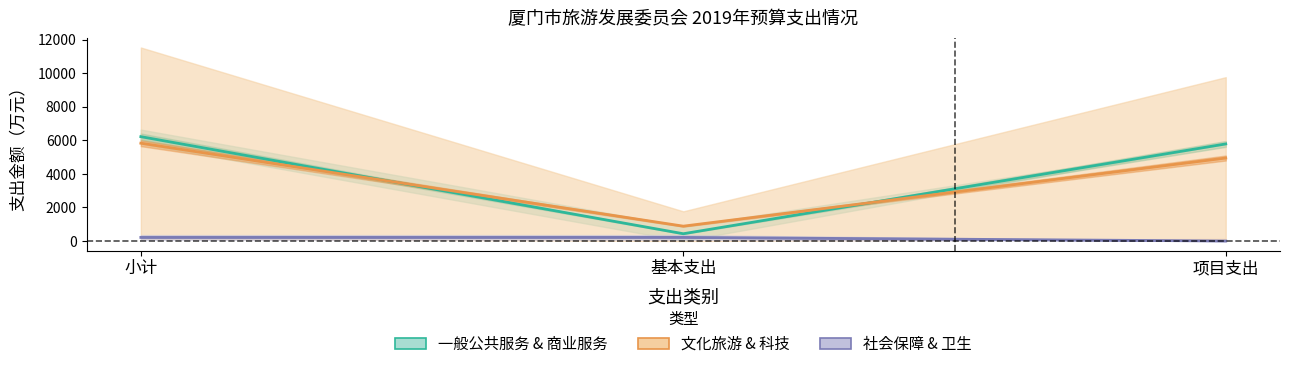

At how many categories does at least one series exceed 4306?

2